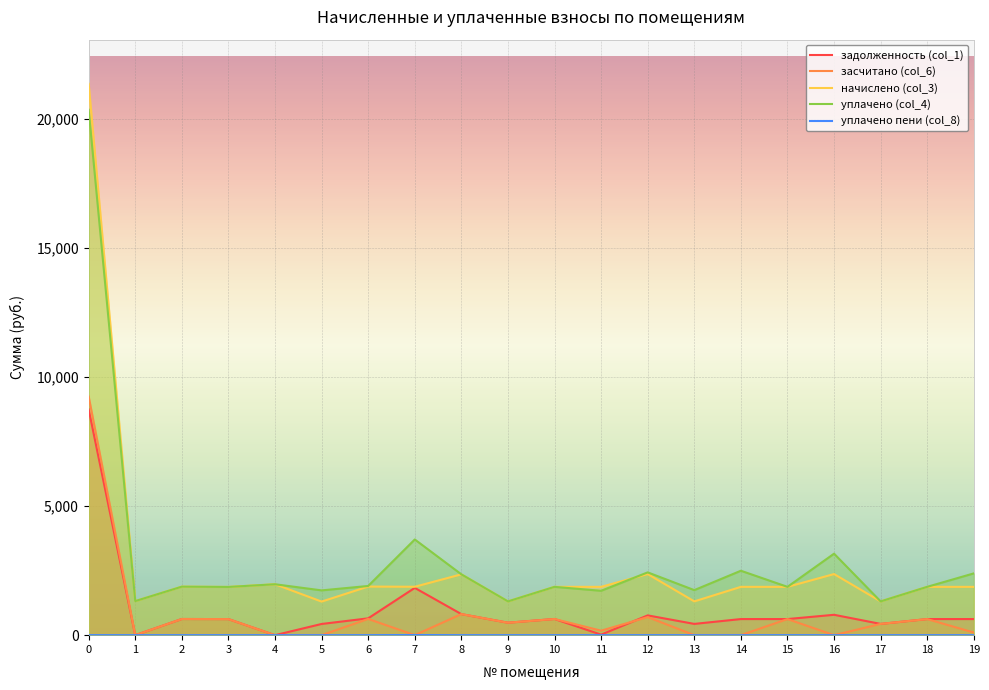

What are all the series names shown in the legend?

задолженность (col_1), засчитано (col_6), начислено (col_3), уплачено (col_4), уплачено пени (col_8)